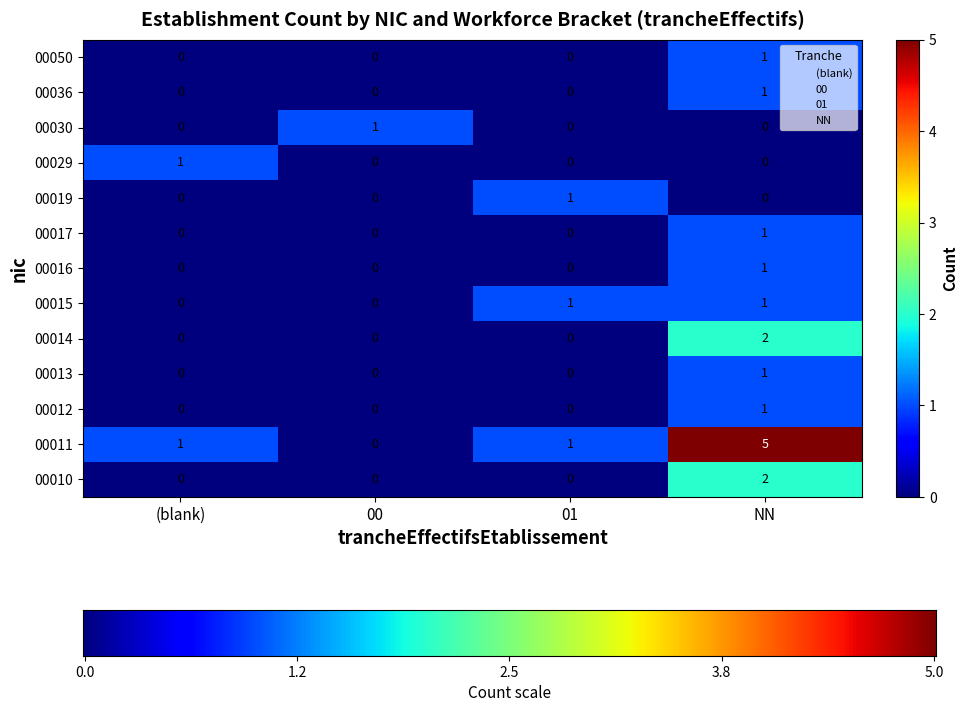

What is the total value across all series at 01?

3